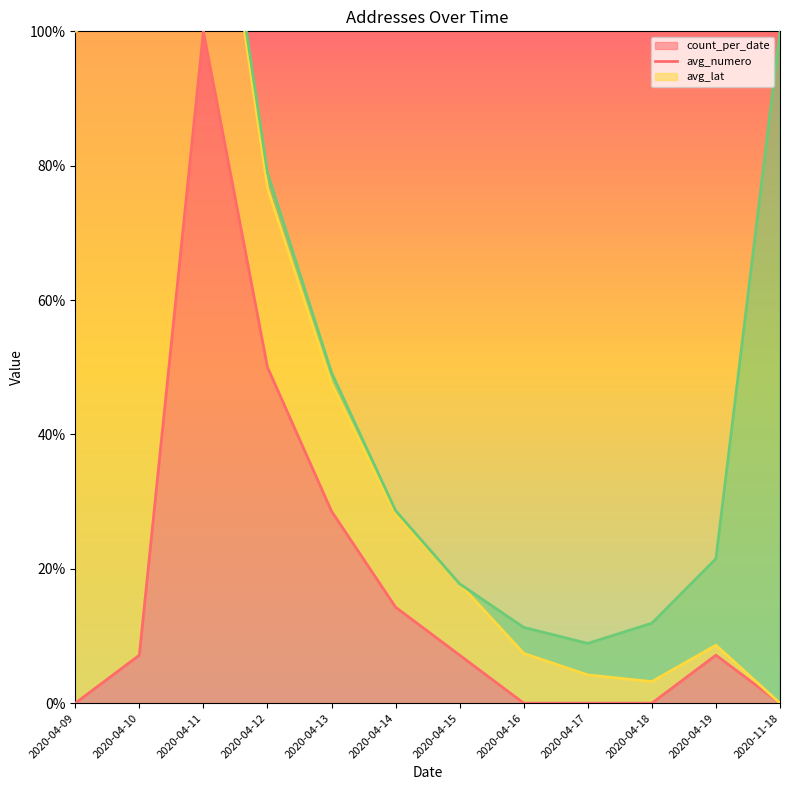

What is the highest value of the avg_numero line series?

142.0